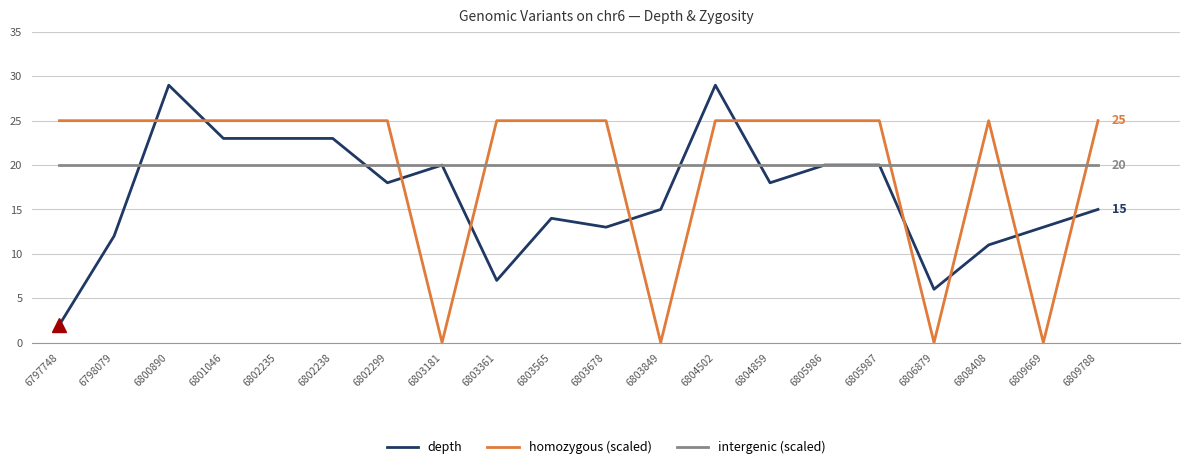

How many times do homozygous (scaled) and intergenic (scaled) cross each other?

8